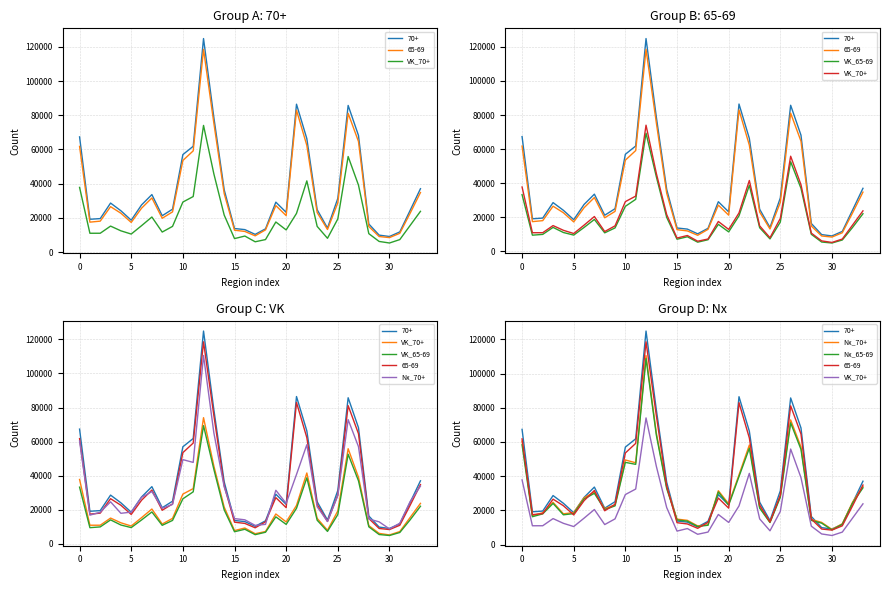

In VK_70+, how many points are higher than both neighbors (excluding endpoints)?

7